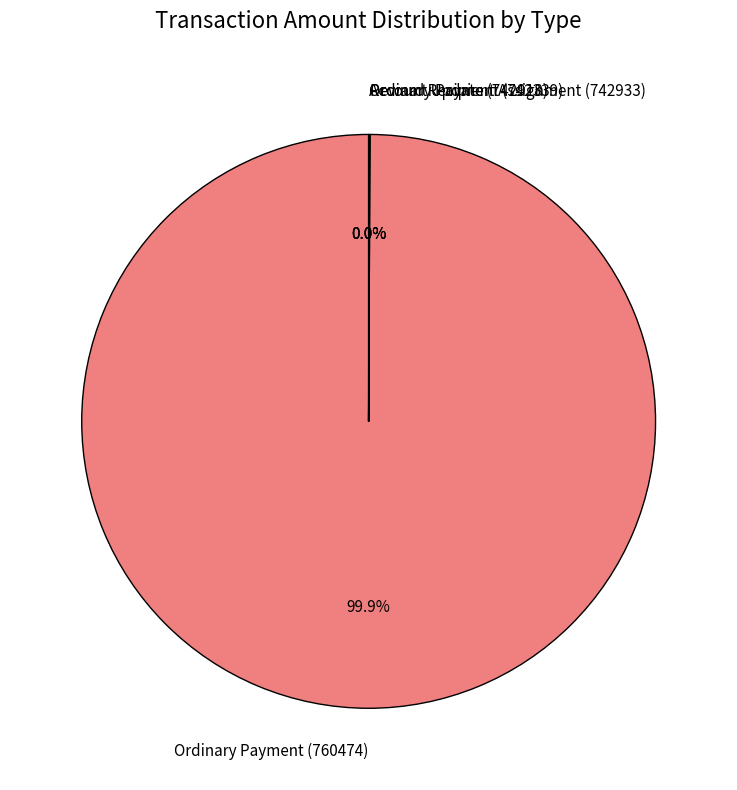

Which slice is the largest?

Ordinary Payment (760474)